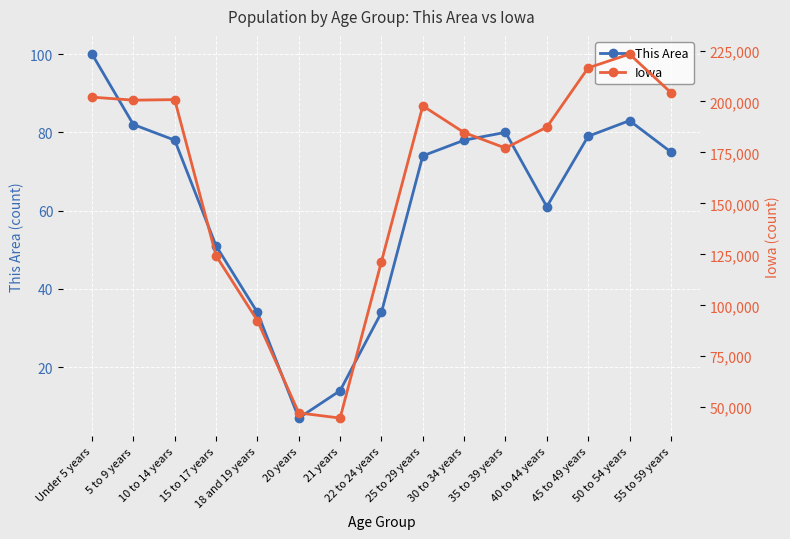

In This Area, how many points are higher than both neighbors (excluding endpoints)?

2